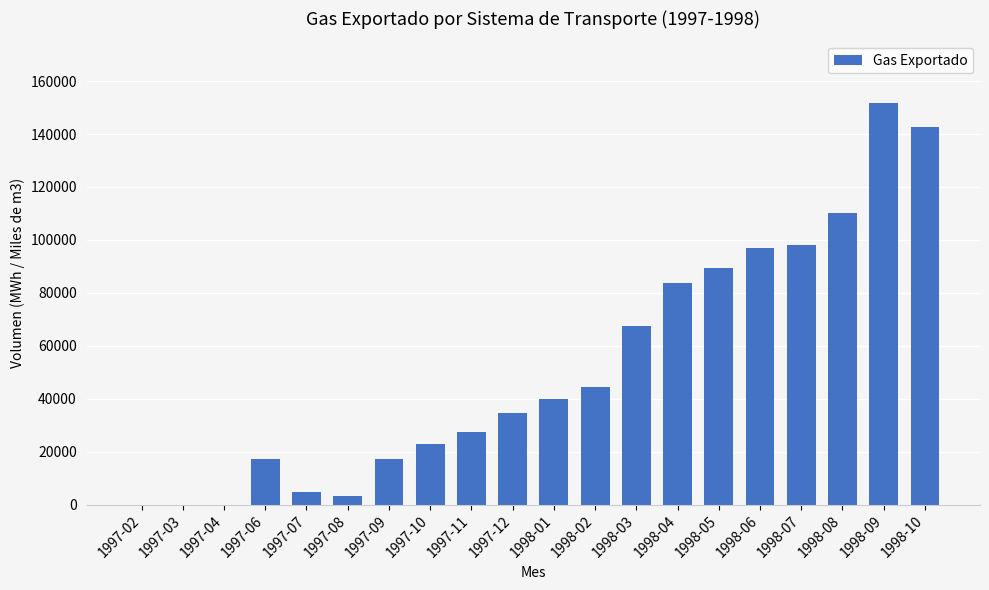

How many series are shown in this chart?

1